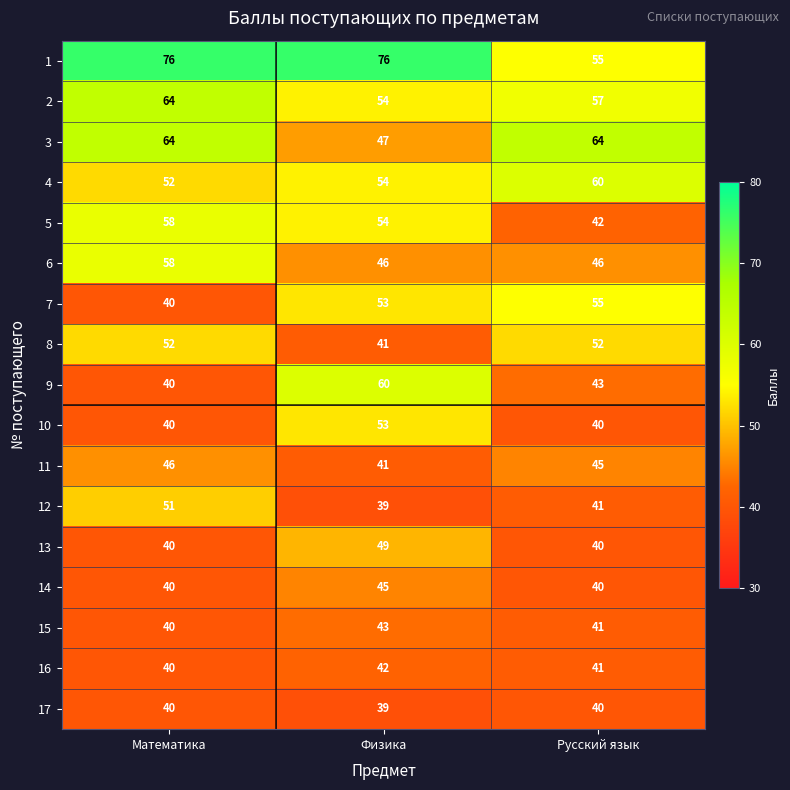

Which series has the largest range (max minus min)?

1